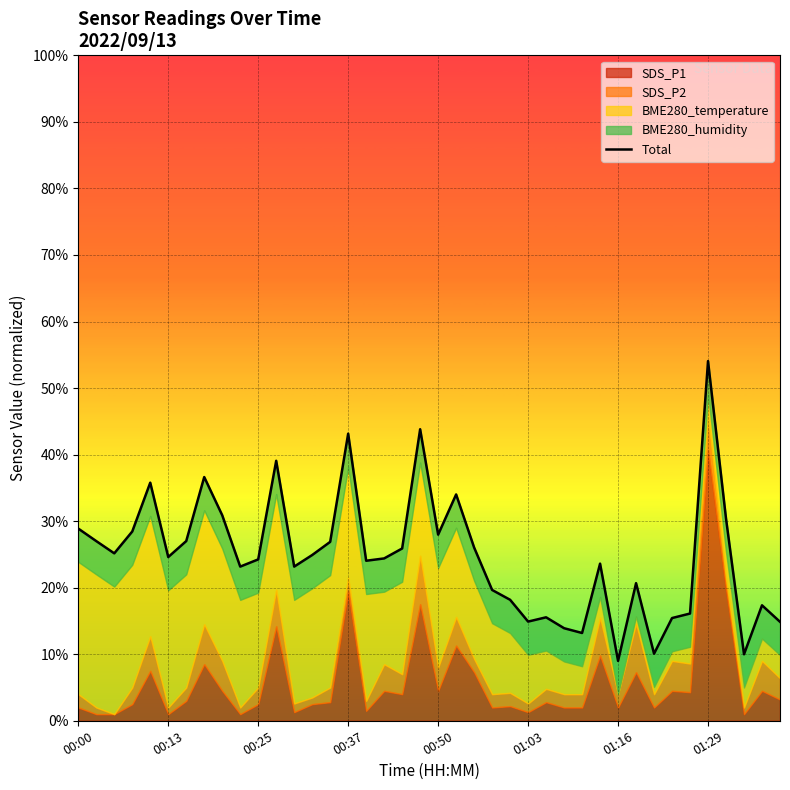

What is the value of the 26th point from the left?

14.9